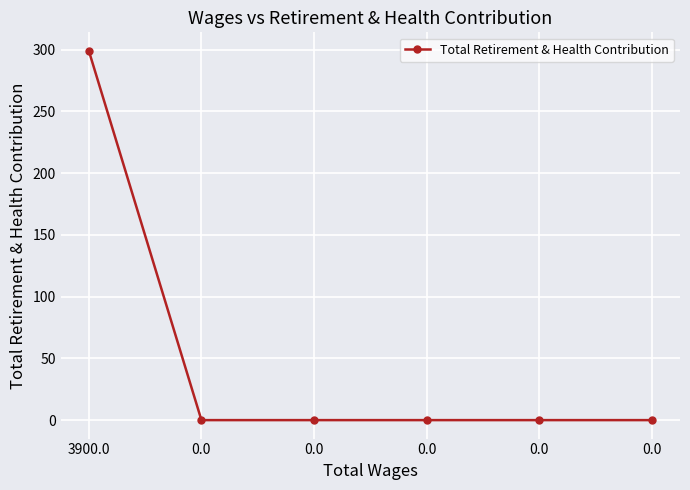

How many lines are shown in the chart?

1